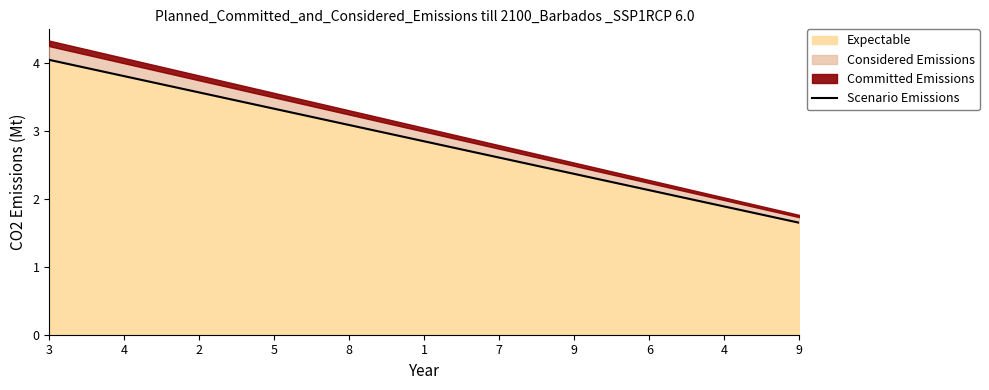

Between 1 and 2, which is larger?

2